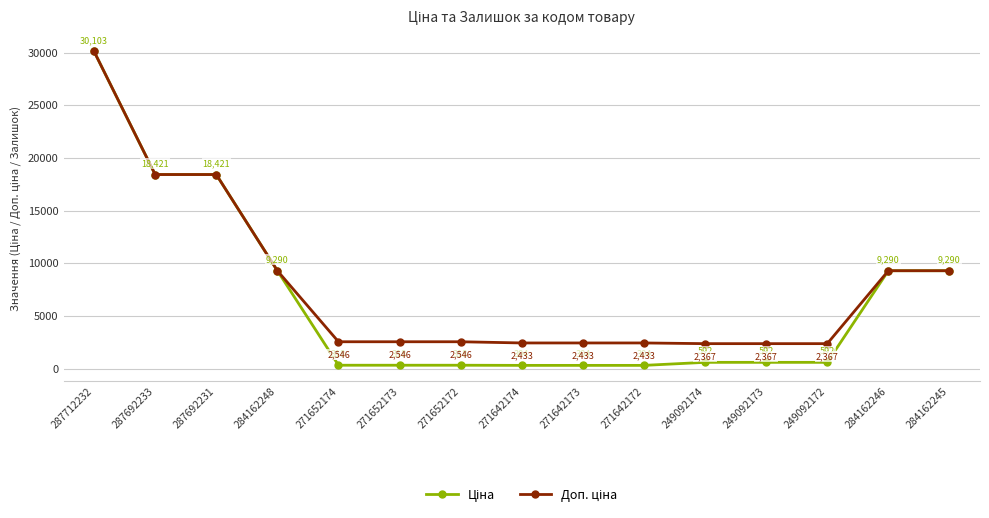

What is the label of the 10th point from the right?

271652173